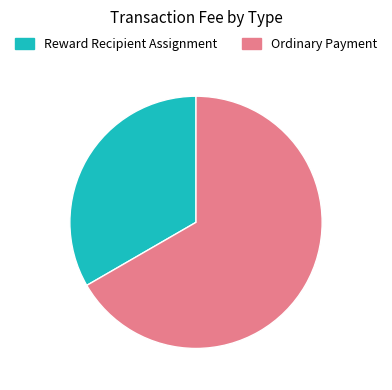

True or false: Ordinary Payment accounts for 73% of the total.

False